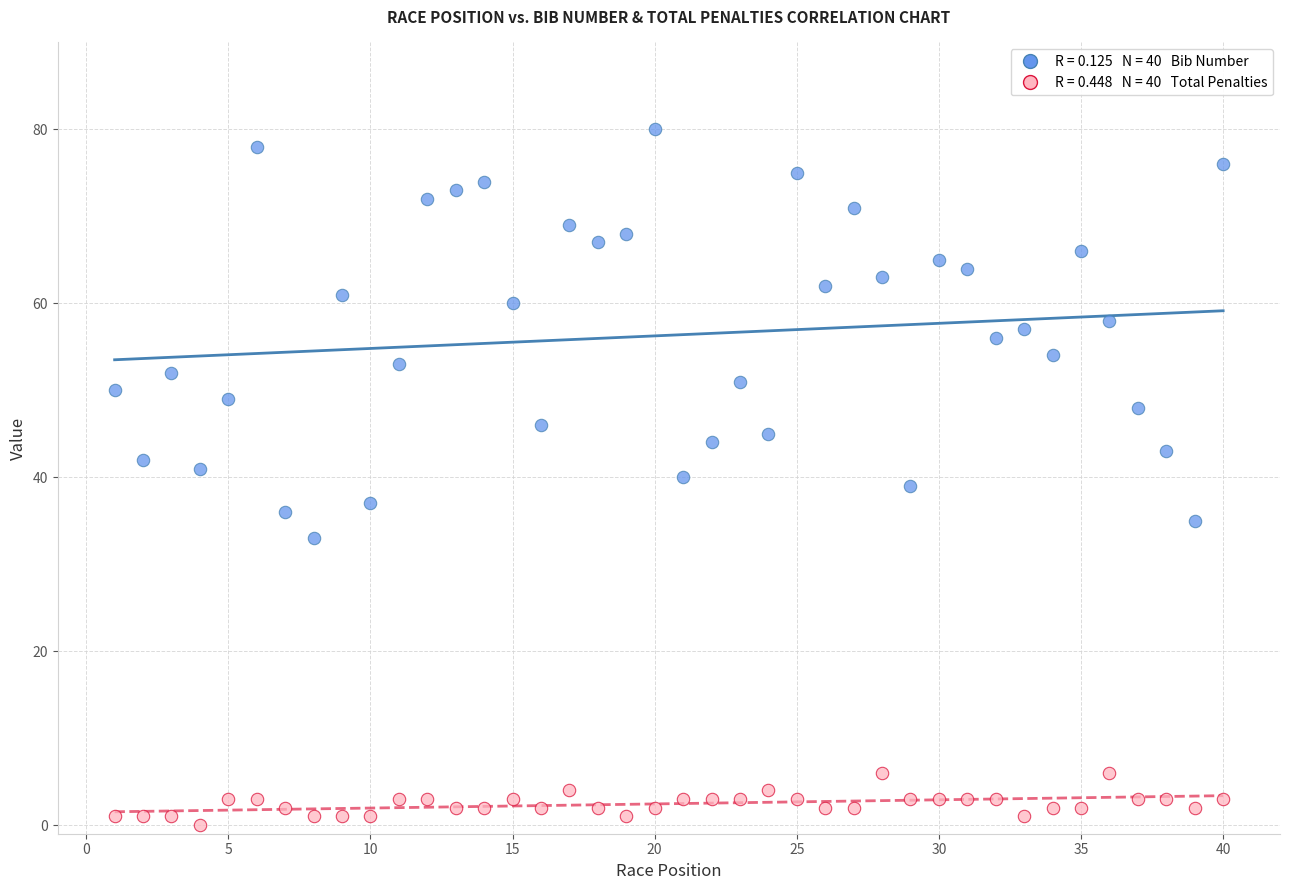

Across all data points, what is the range of X values (max minus min)?

39